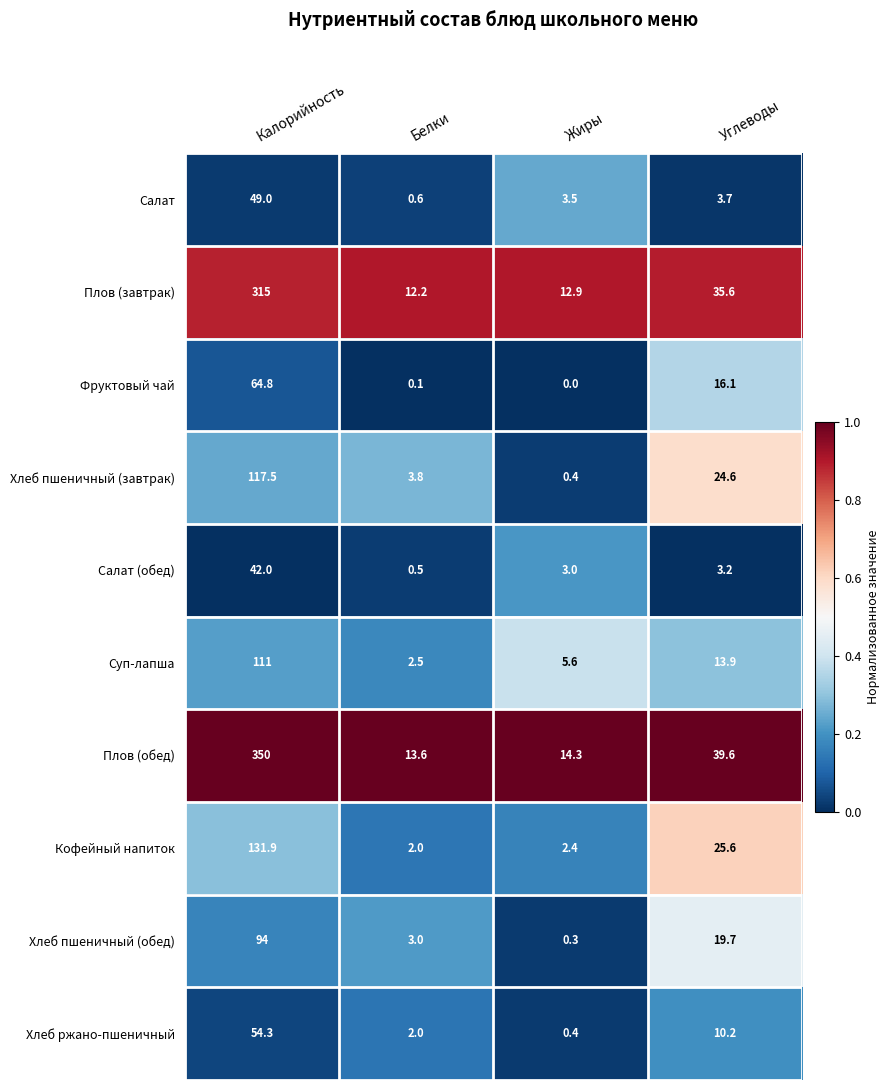

What is the spread (max minus min) of values at Белки?

13.5